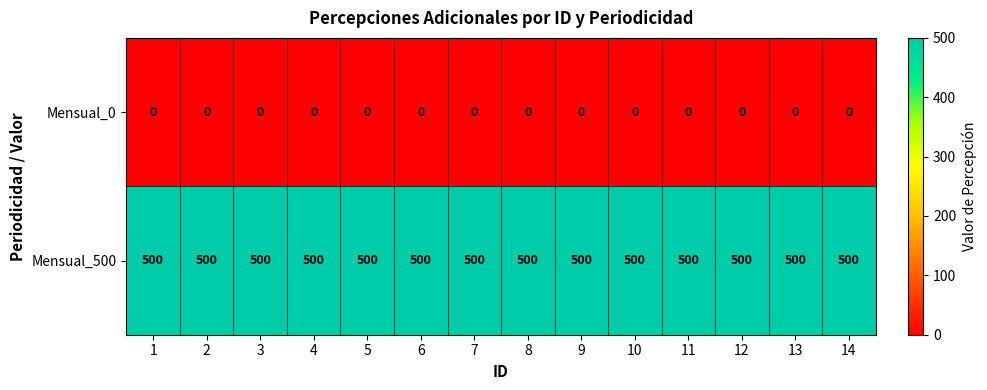

How many categories are shown in the chart?

14